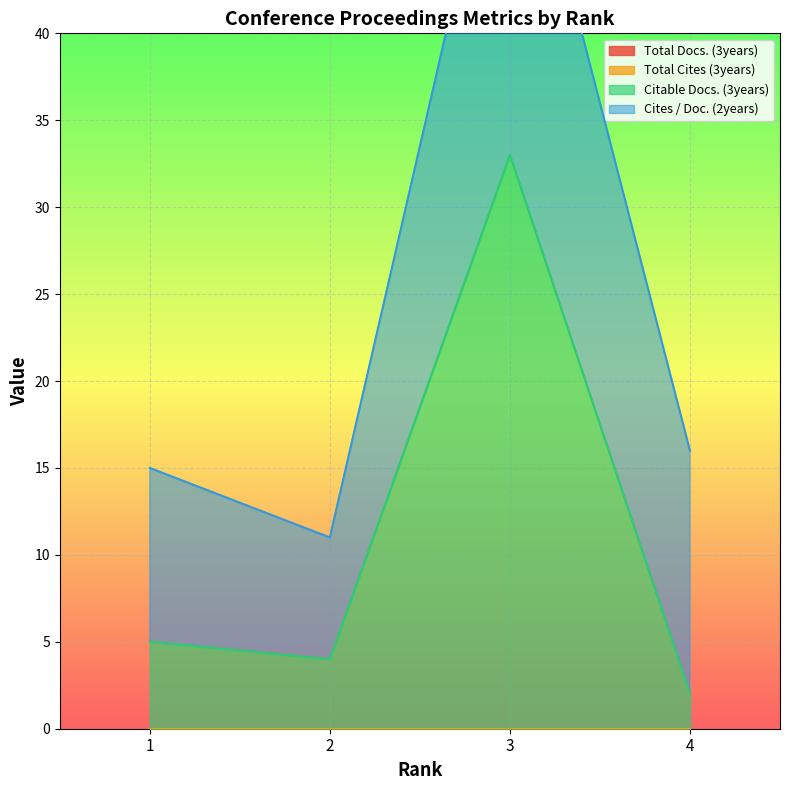

Which series has the largest range (max minus min)?

Citable Docs. (3years)